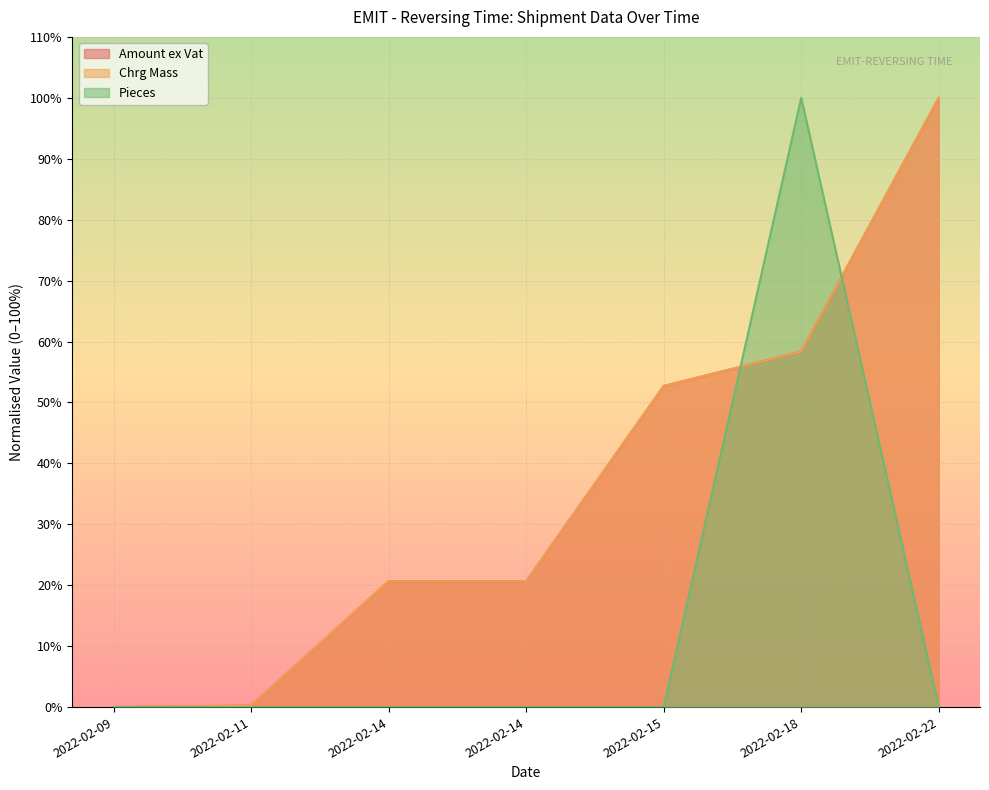

What is the average value of the Chrg Mass series?

36.1